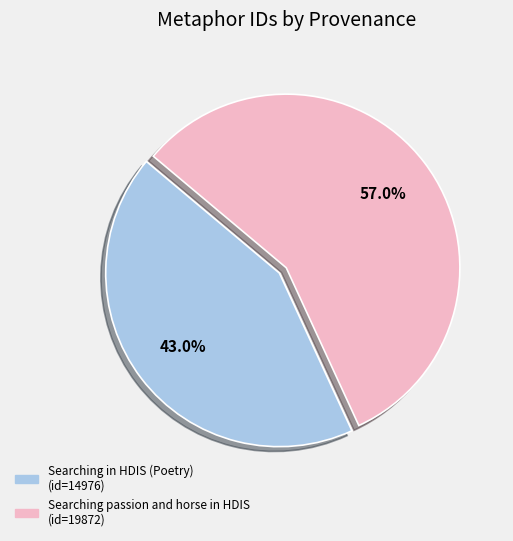

What portion of the pie excludes Searching passion and horse in HDIS?

43.0%